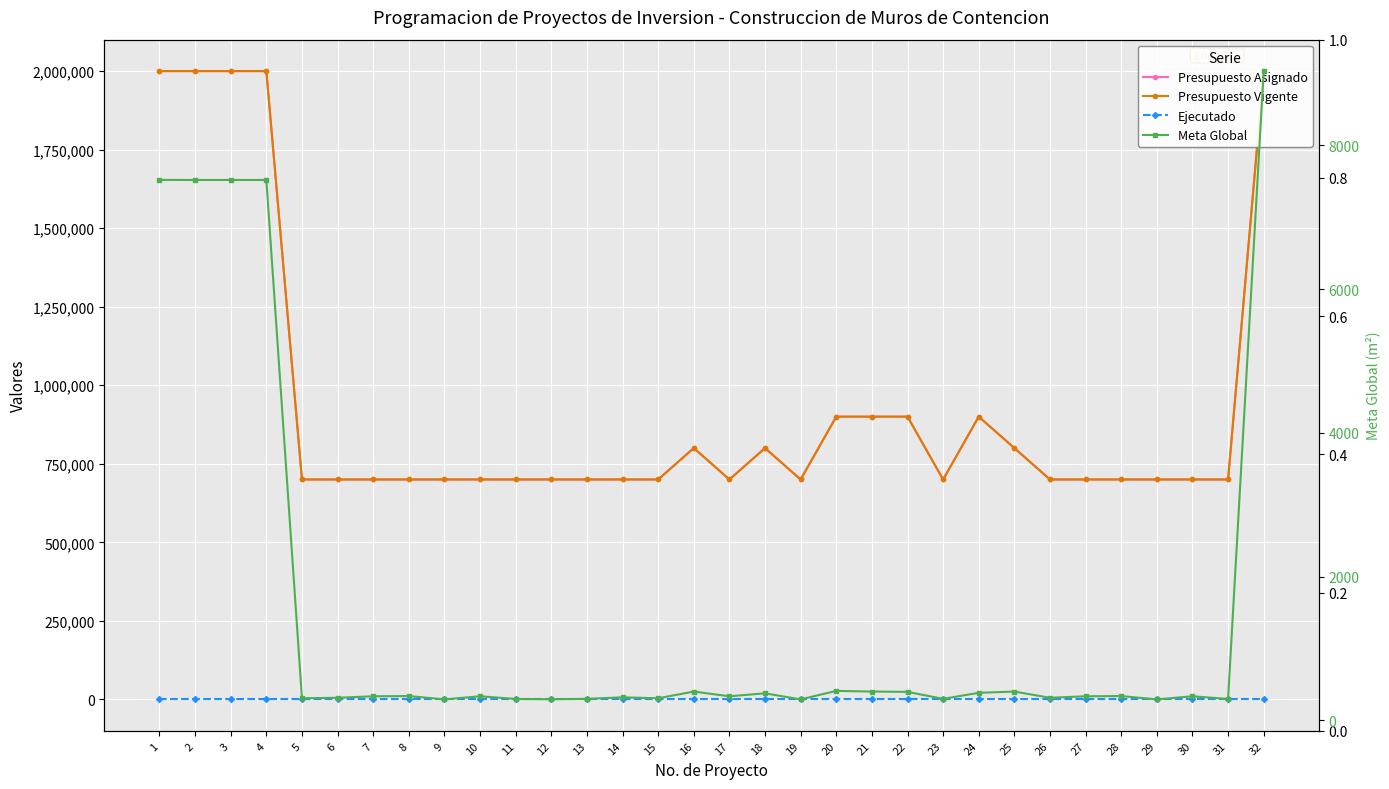

What are all the series names shown in the legend?

Presupuesto Asignado, Presupuesto Vigente, Ejecutado, Meta Global